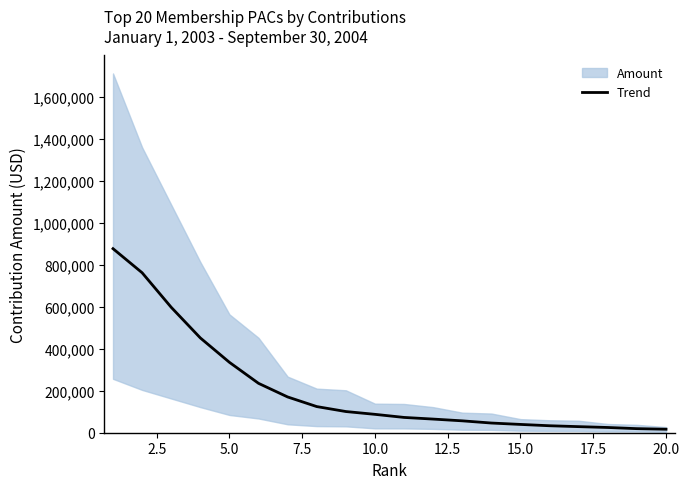

Reading left to right, transcribe all the data shown in this chart.

876046.3	761479.9	596949.9	451189.8	335049.4	235022.1	170210.5	124440.4	100845.4	87480.6	72771.1	64924.5	56567.5	46118.2	39481.6	33193.2	28930.0	24932.3	19386.4	16682.3